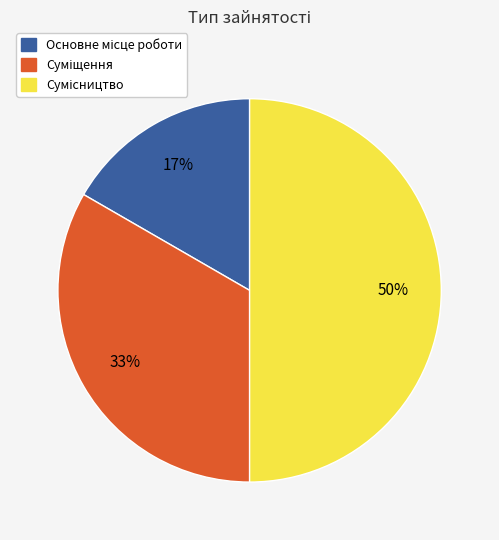

To the nearest percent, what is the difference between the largest and smallest slice percentages?

33%